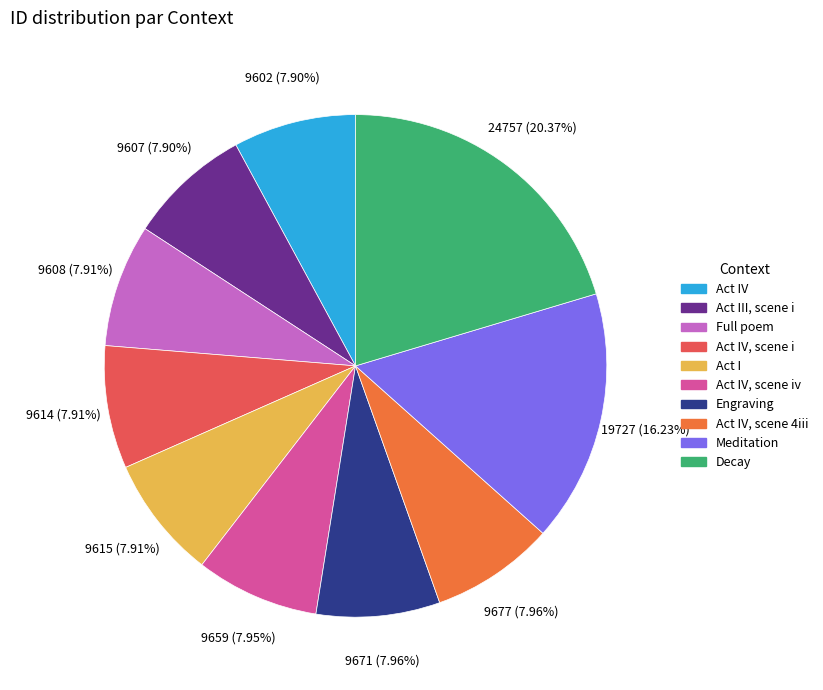

How many slices are in this pie chart?

10